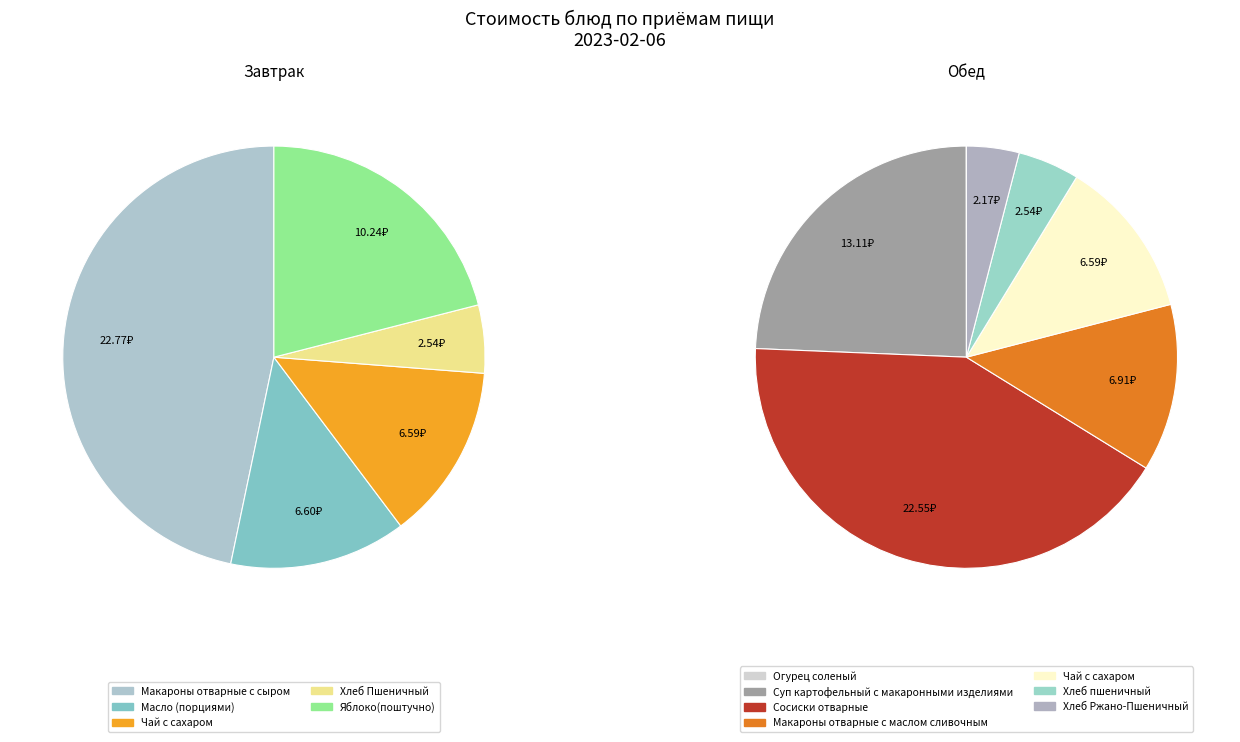

Combined, what portion of the pie is Обед: Хлеб Ржано-Пшеничный and Завтрак: Макароны отварные с сыром?

24.3%